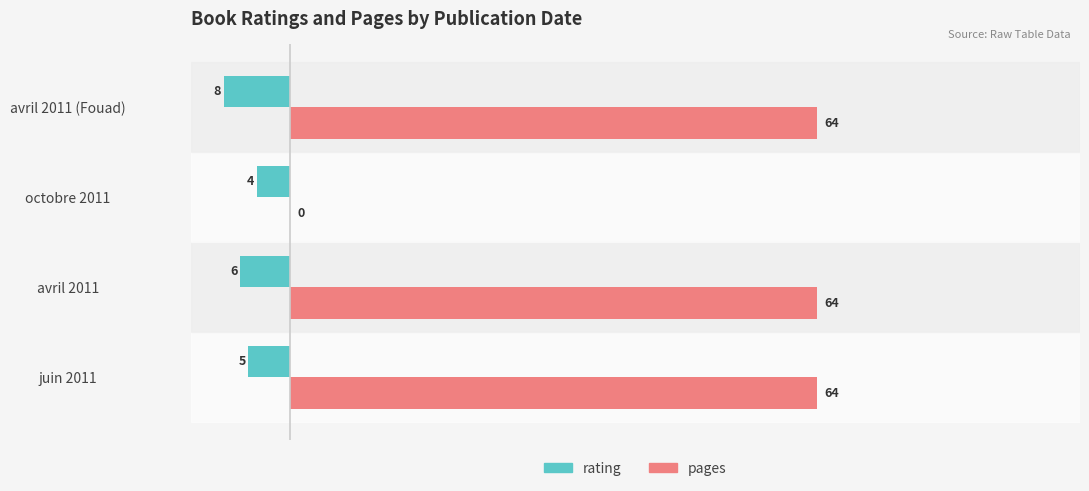

The pages series shows 88 at avril 2011. True or false?

False